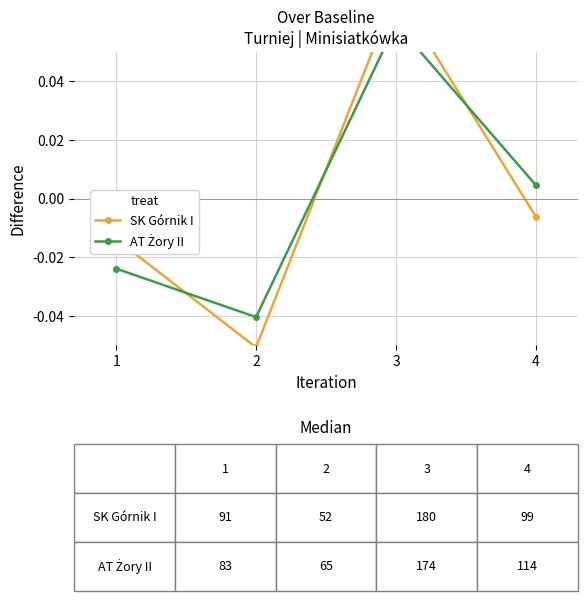

Which series ends up on top after the final intersection of AT Żory II and SK Górnik I?

AT Żory II